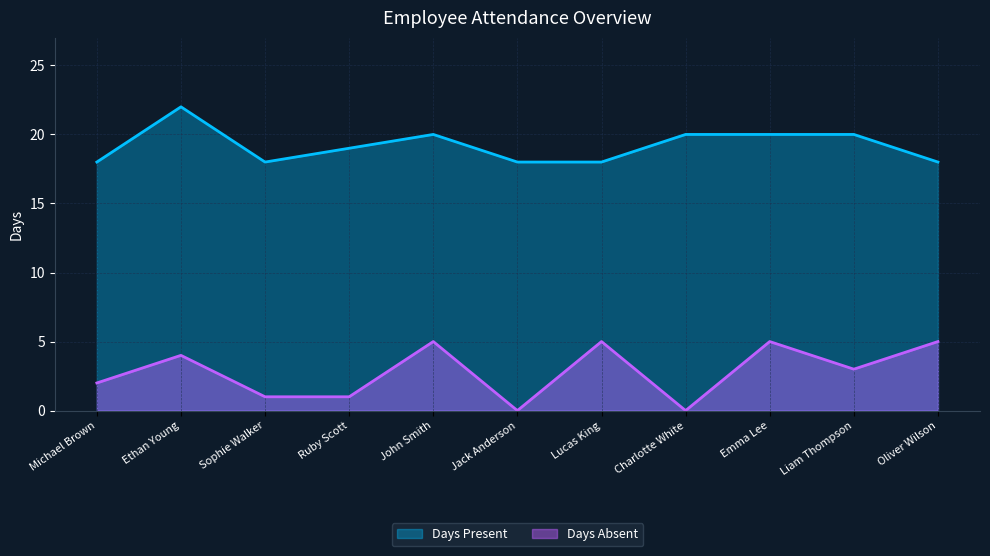

Where is the first local minimum for Days Absent?

Jack Anderson